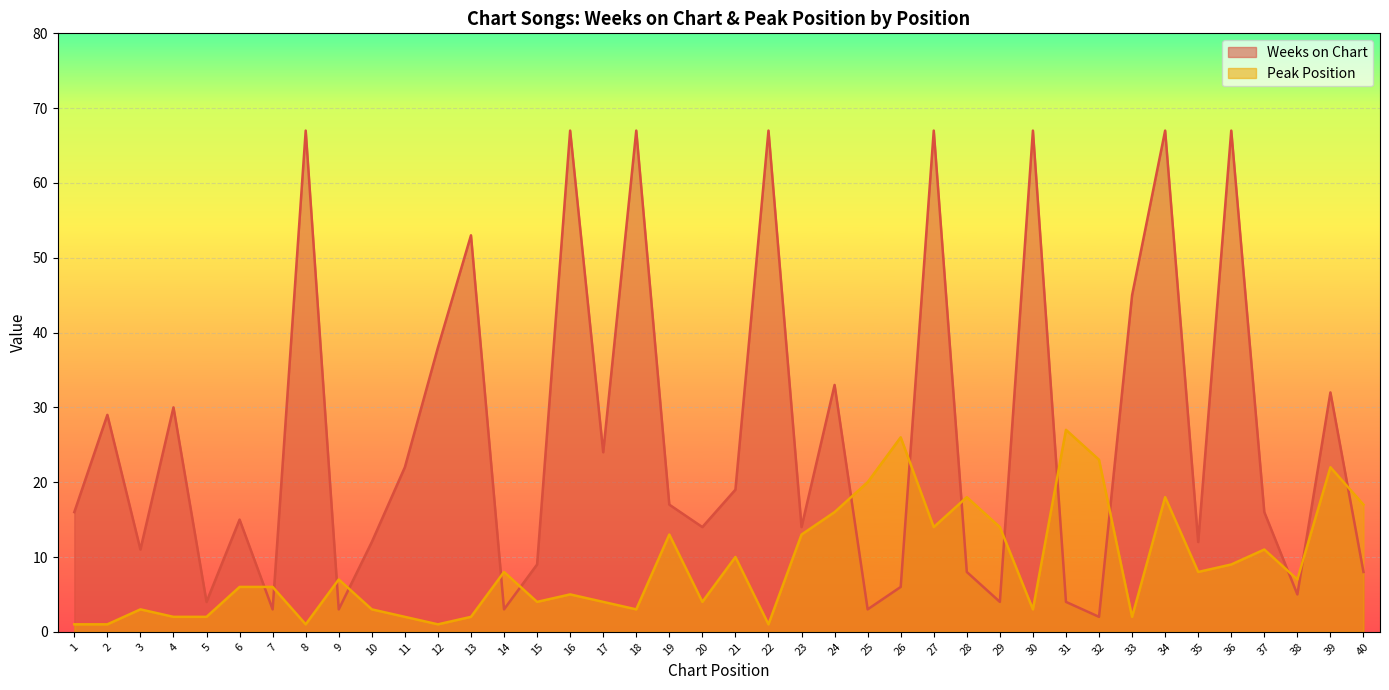

How many lines are shown in the chart?

2